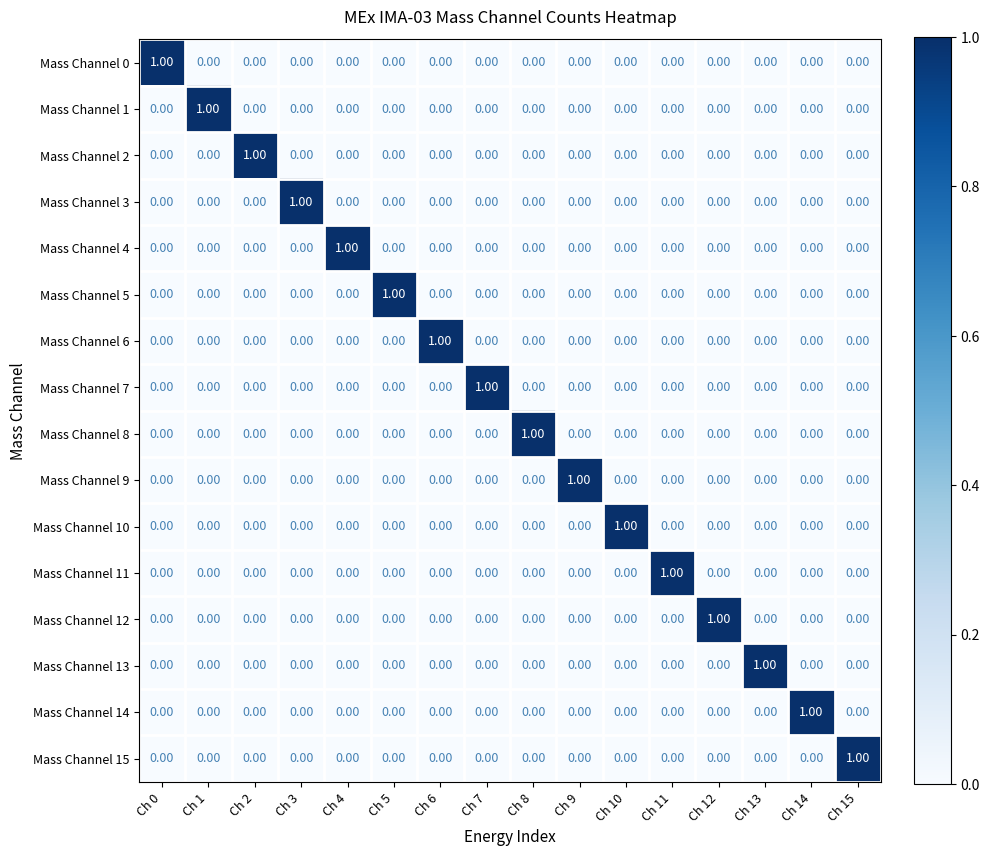

What is the difference between the highest and lowest values at Ch 15?

1